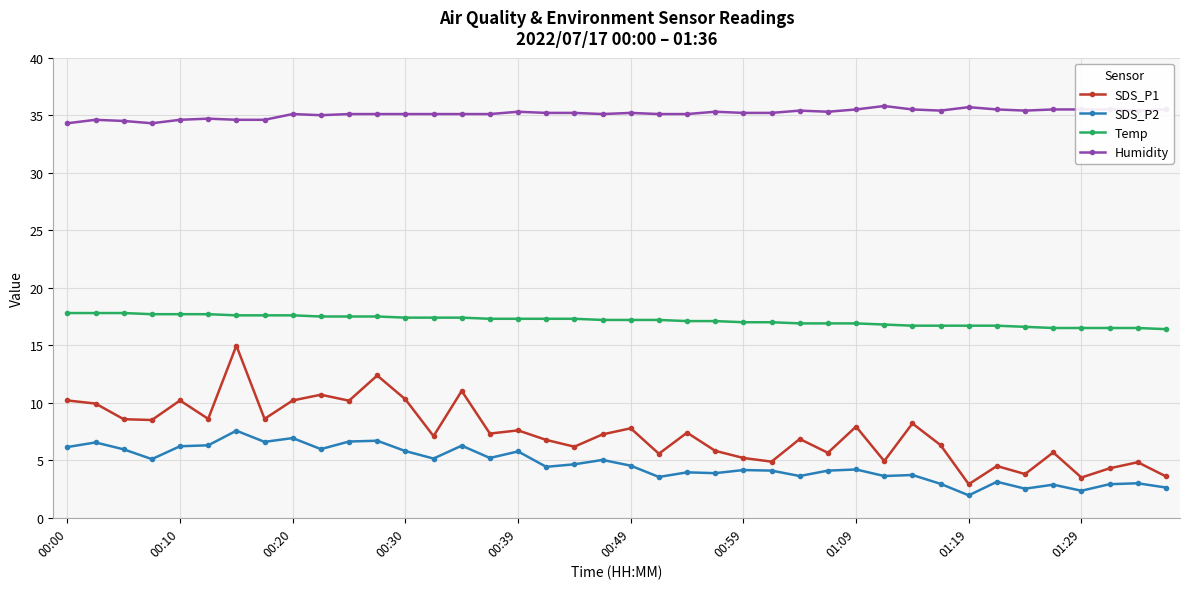

Which series has the widest spread of values?

SDS_P1